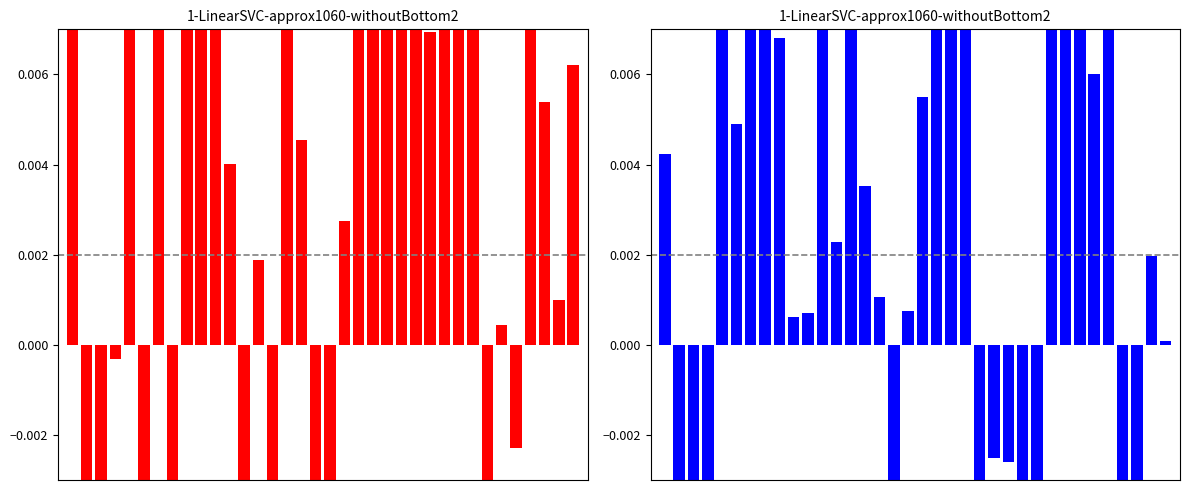

List the labels in order of value, largest first.

29, 20, 28, 21, 27, 13, 6, 11, 7, 19, 4, 31, 8, 30, 18, 5, 0, 14, 12, 34, 15, 17, 10, 9, 35, 23, 24, 25, 1, 26, 32, 3, 22, 16, 33, 2